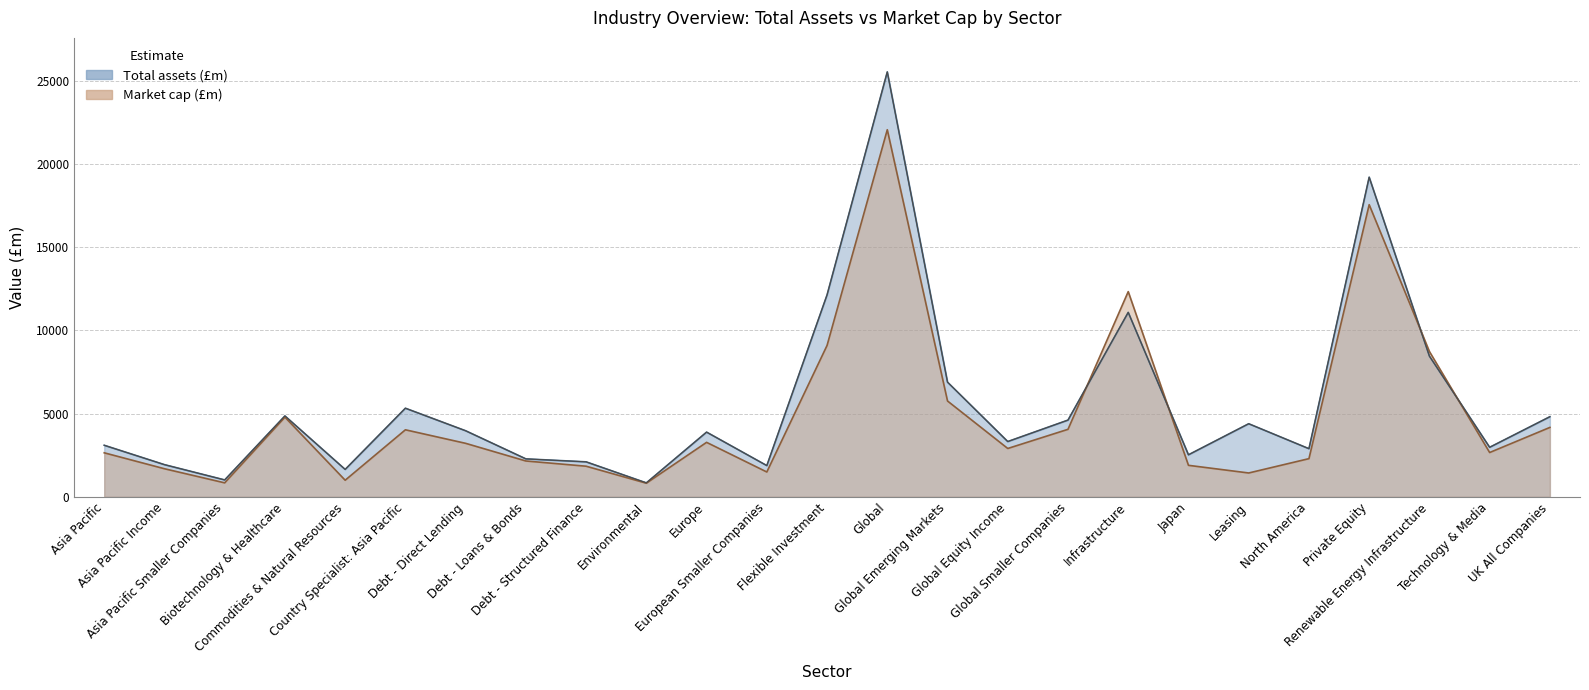

What is the minimum value for Total assets (£m)?

838.6